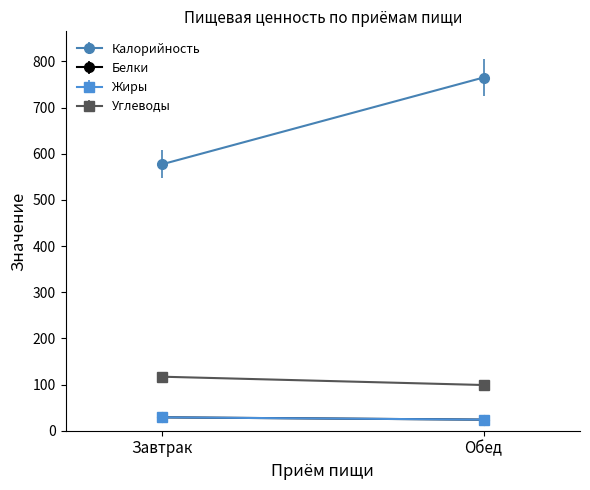

How many data points does each series have?

2